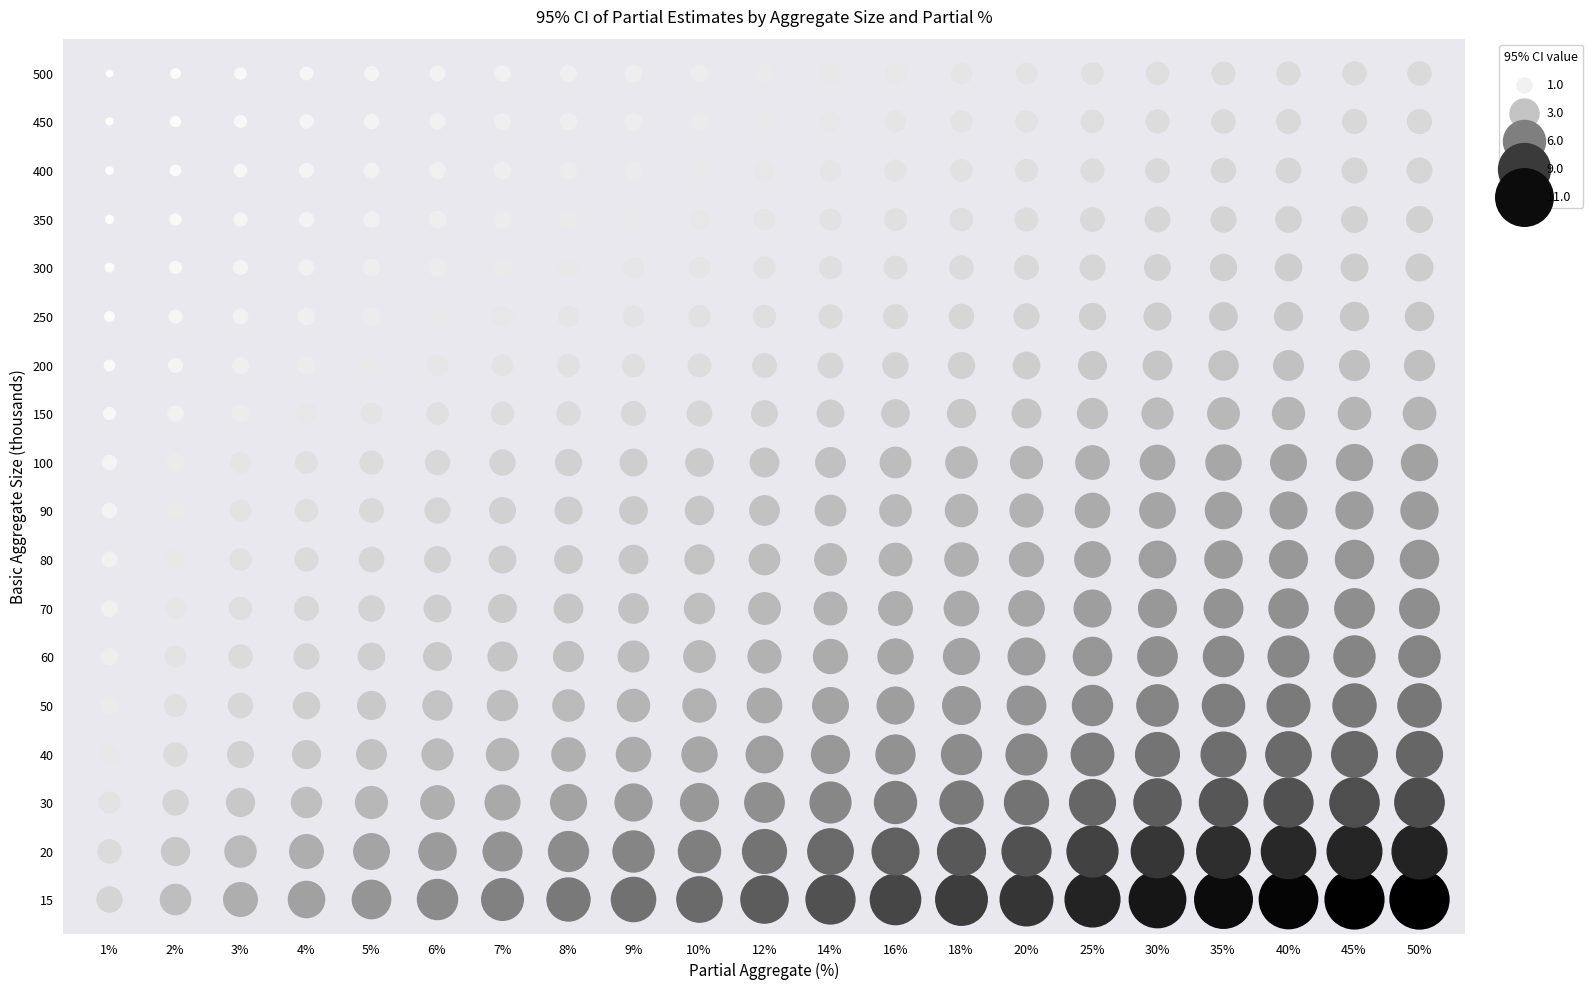

What is the difference between the highest and lowest values at 5?

4.5